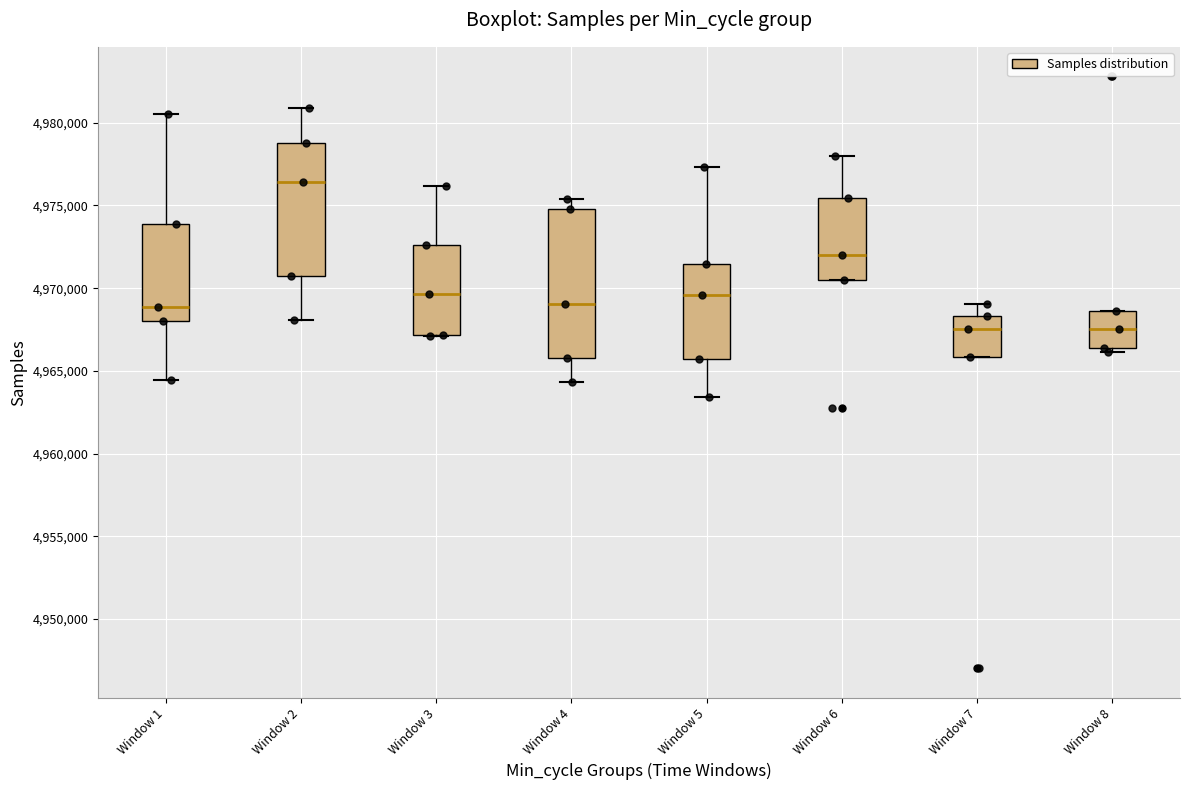

Where does the median line of the box for Window 3 sit on the y-axis? The values are not printed on the chart, so give them approximately, as read against the axis.

4969500